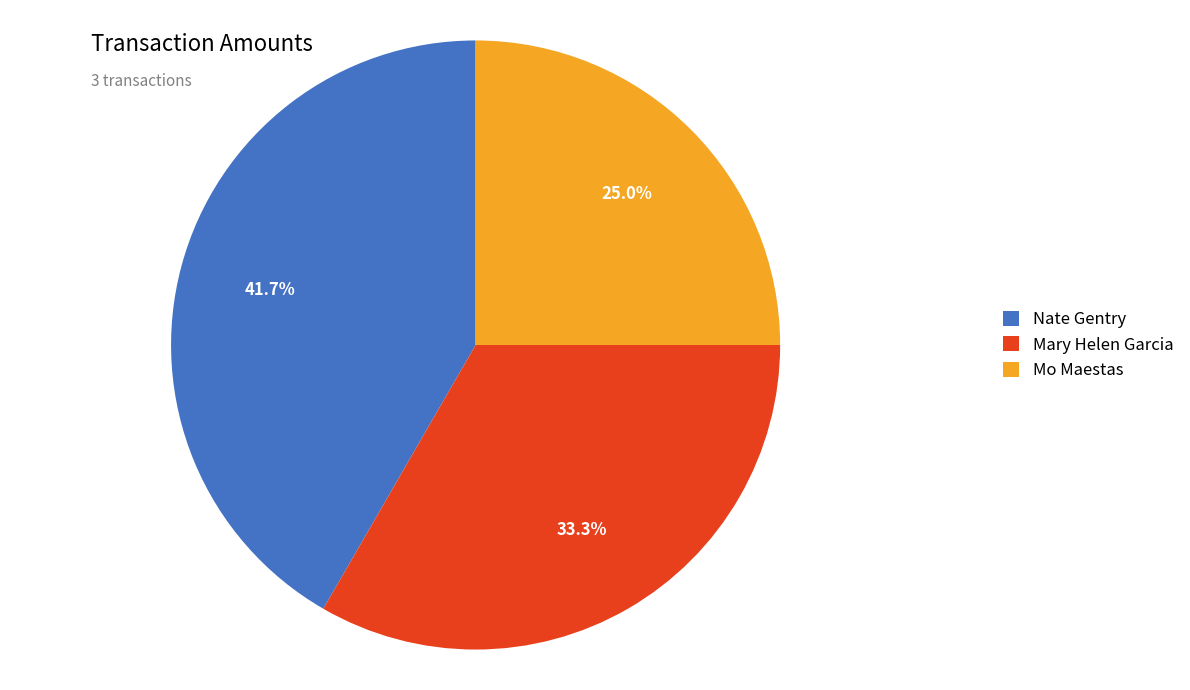

Which slice is the smallest?

Mo Maestas